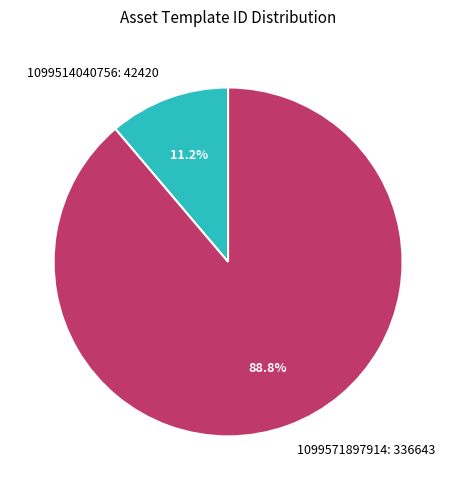

What percentage is NOT represented by 1099571897914?

11.2%